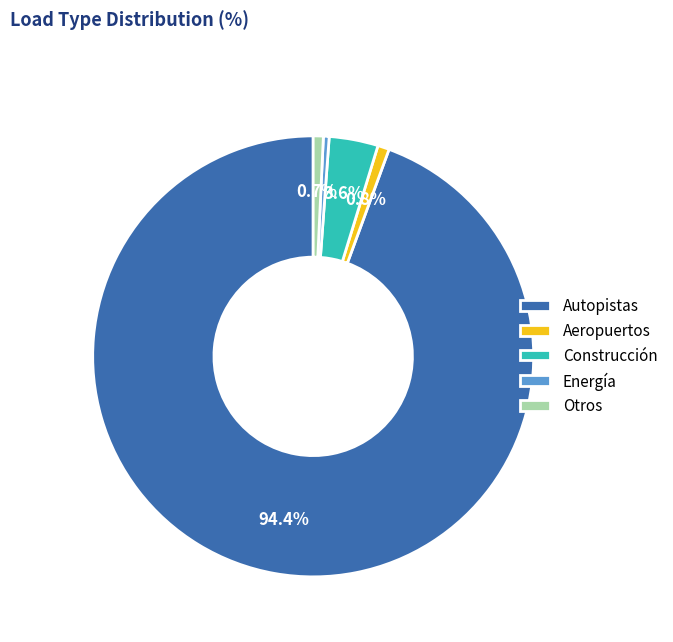

True or false: Construcción accounts for 4% of the total.

True